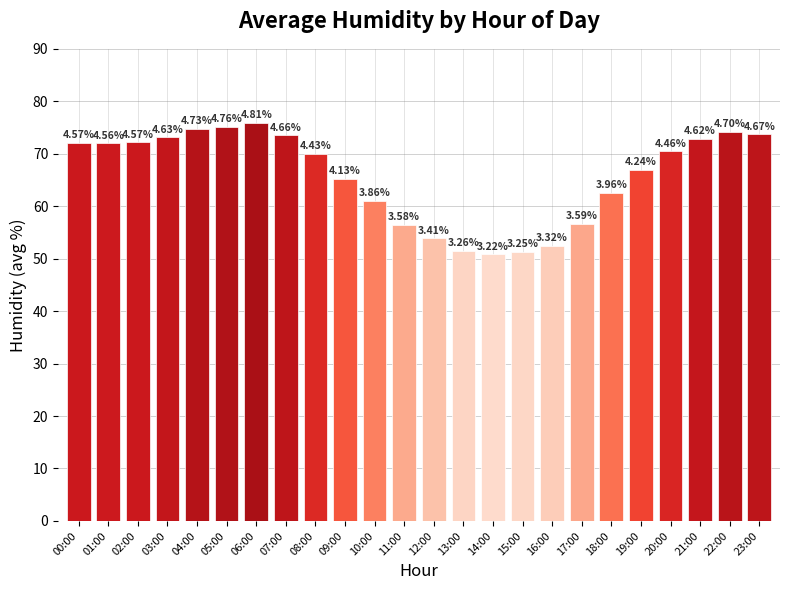

Where is the data nearest to the value 63?

18:00